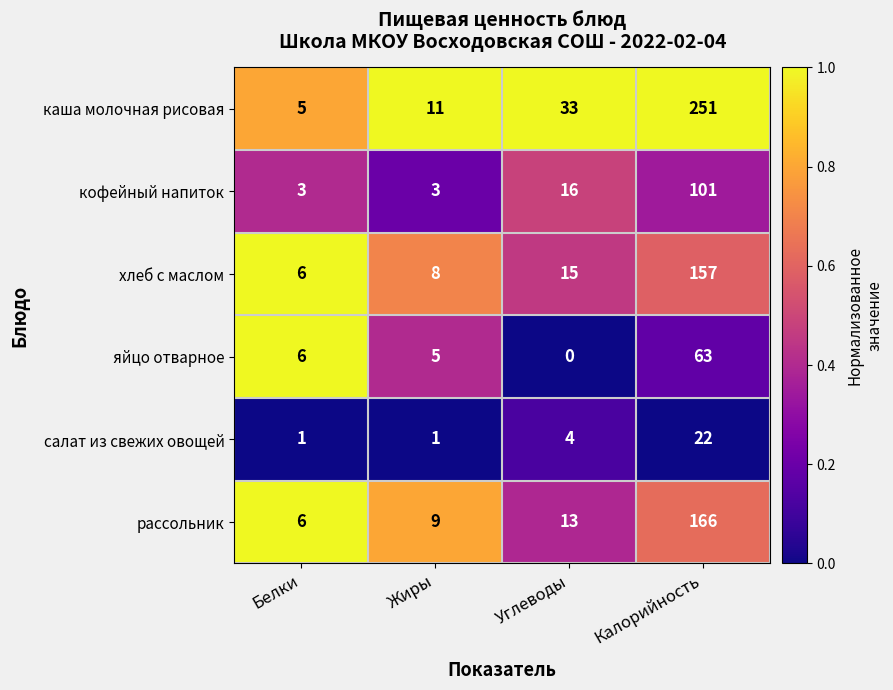

What is the sum of all хлеб с маслом values?

186